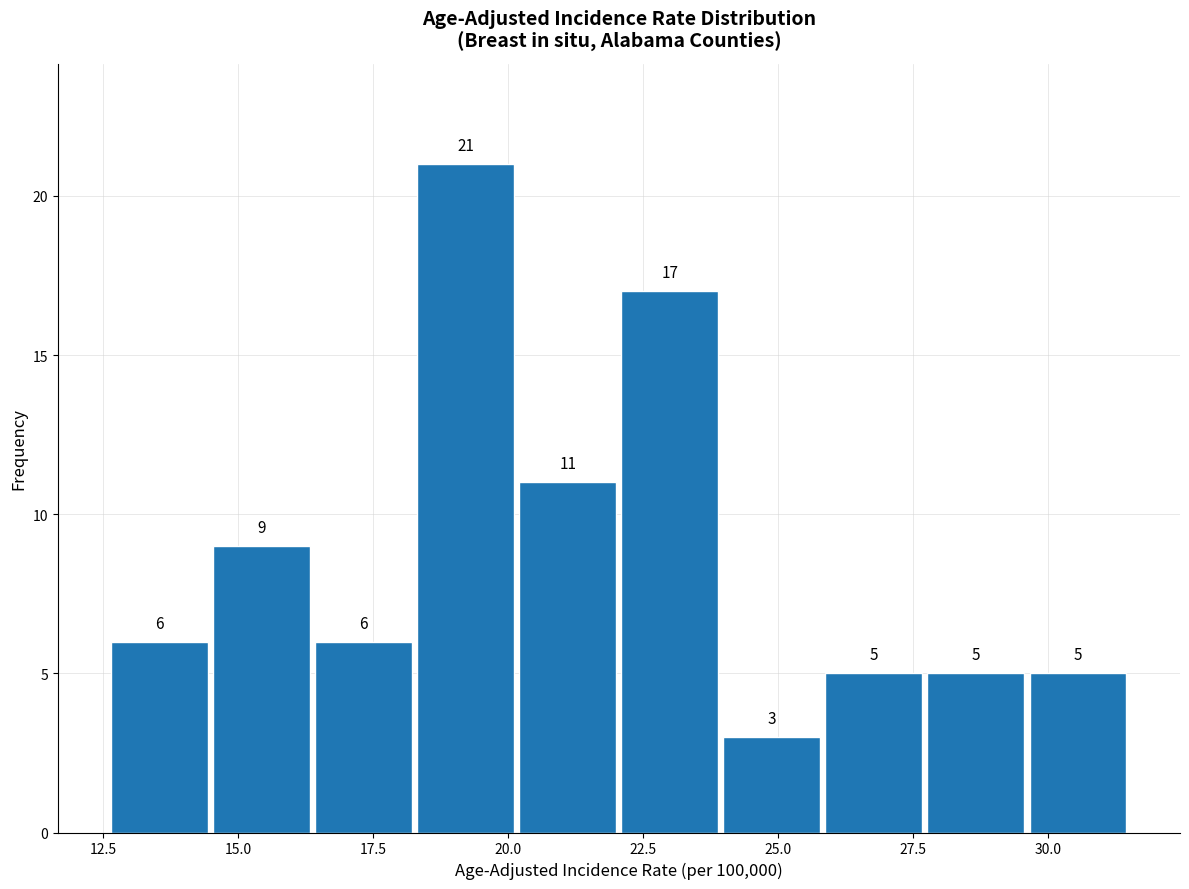

Around what value on the x-axis is the tallest bar? Give the approximate position of its centre, as read against the axis.

19.0